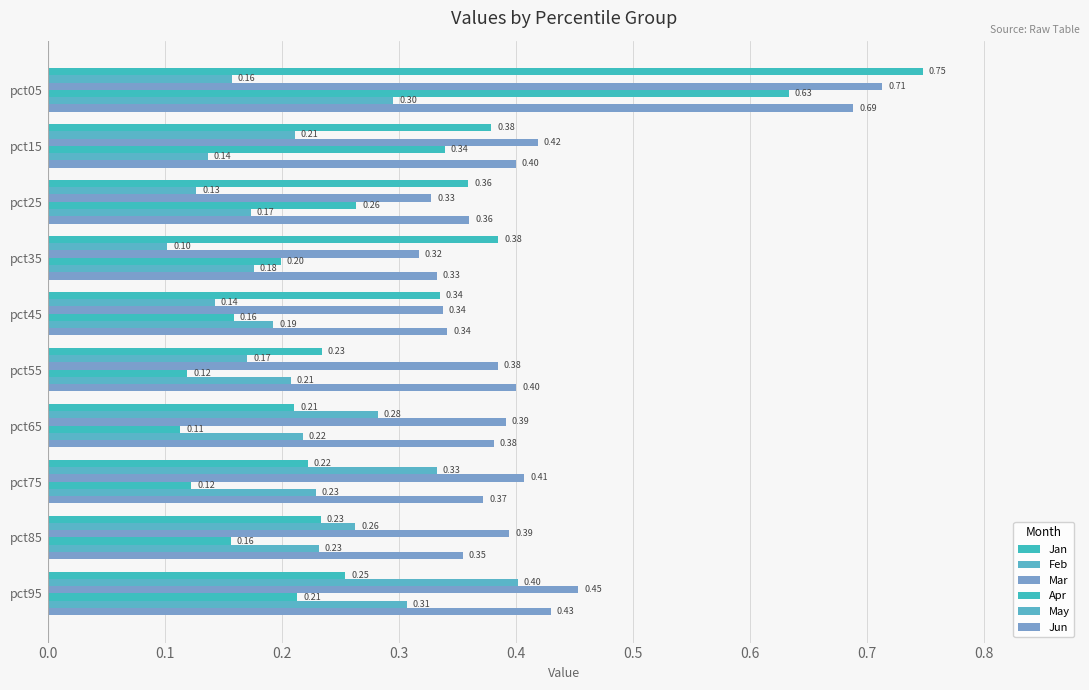

How many distinct data groups are displayed?

6